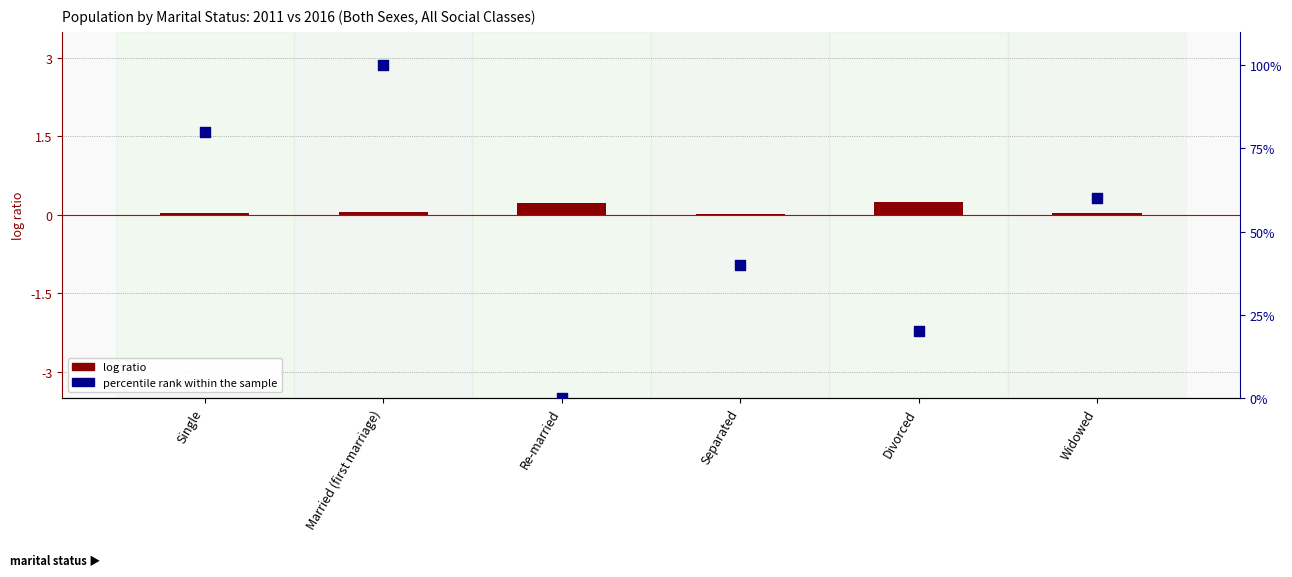

What are all the series names shown in the legend?

log ratio, percentile rank within the sample